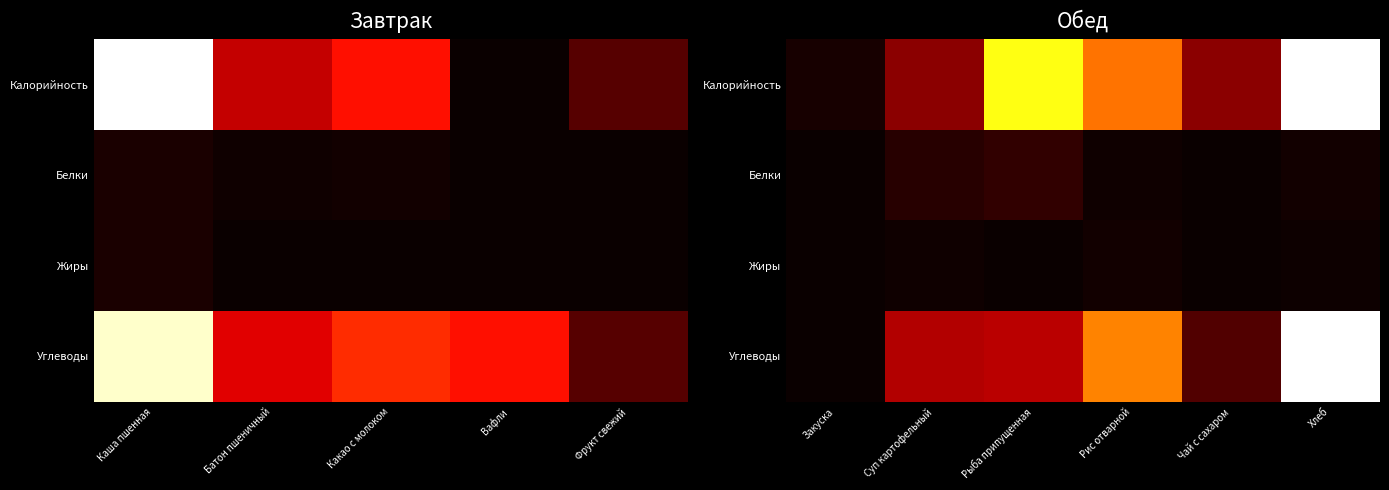

List the series in order of their peak value, lowest first.

Жиры, Белки, Калорийность, Углеводы